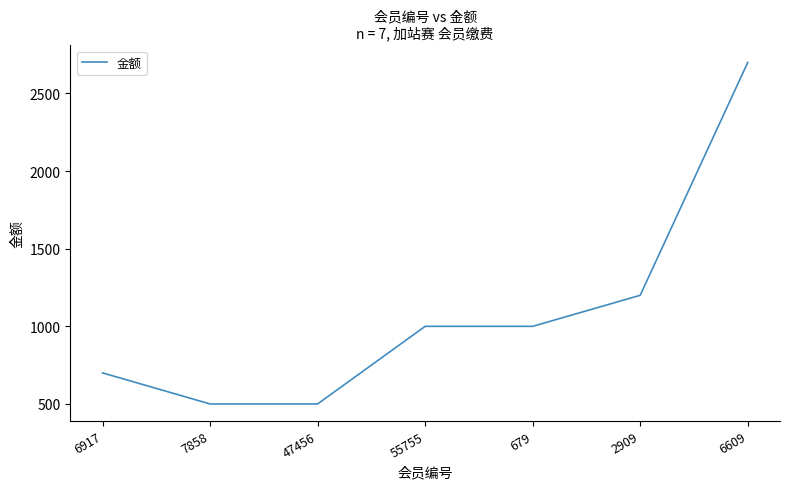

At which label is the value closest to 1600?

2909